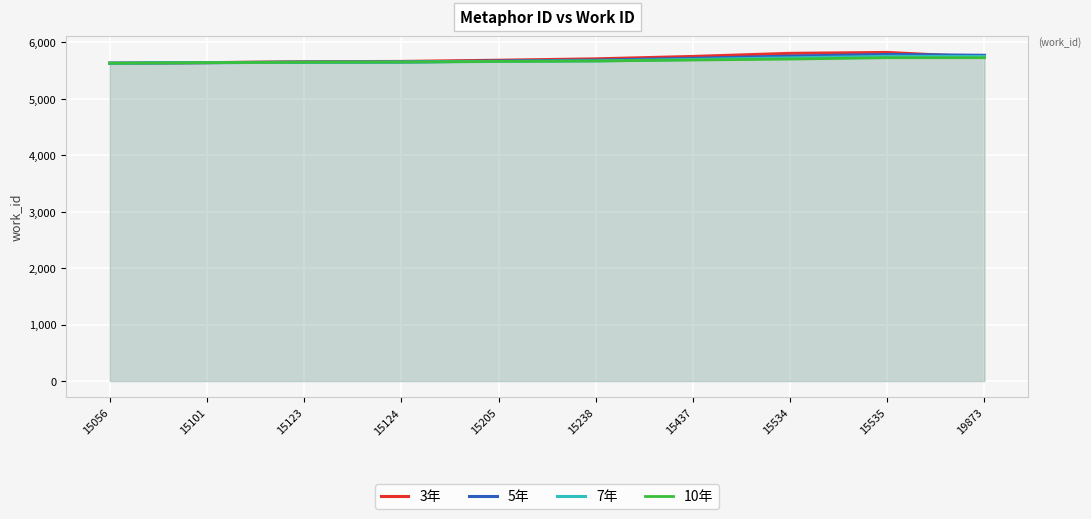

What is the average value of the 3年 series?

5708.1